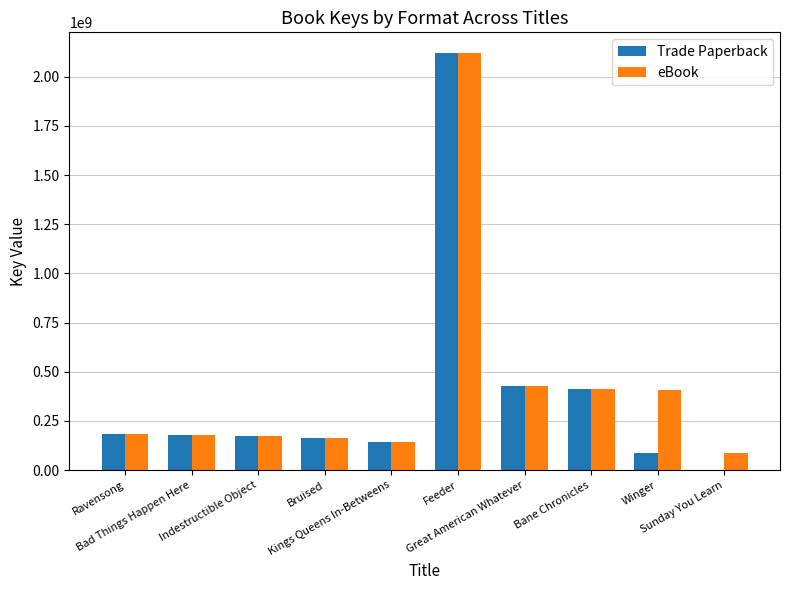

What is the greatest value displayed?

2119978805